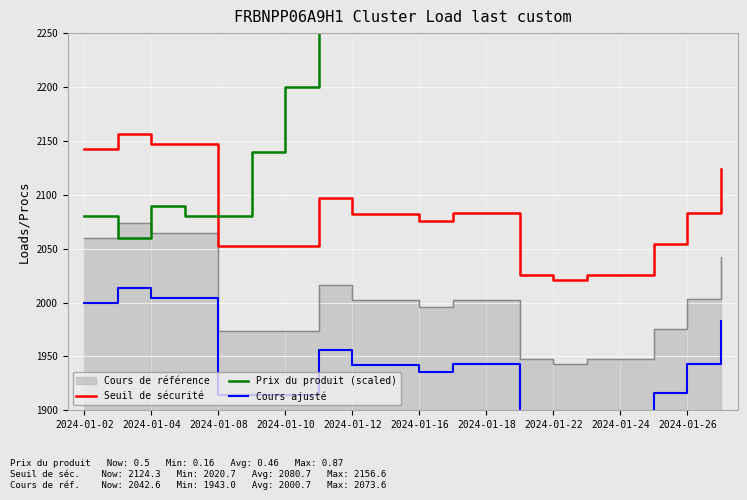

True or false: Cours ajusté and Seuil de sécurité intersect in this chart.

False